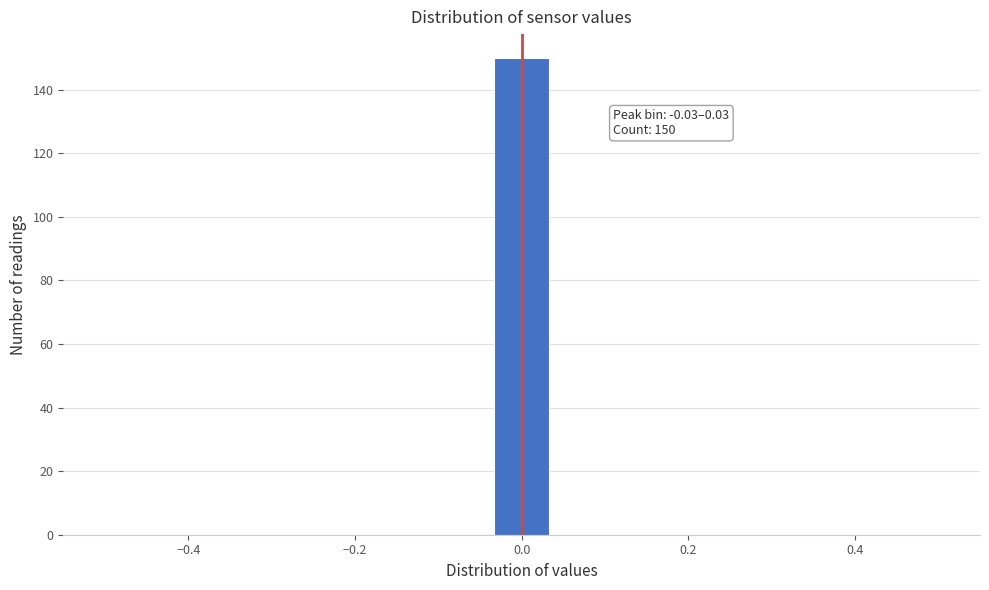

Read against the x-axis, roughly where is the centre of the tallest bar?

0.00